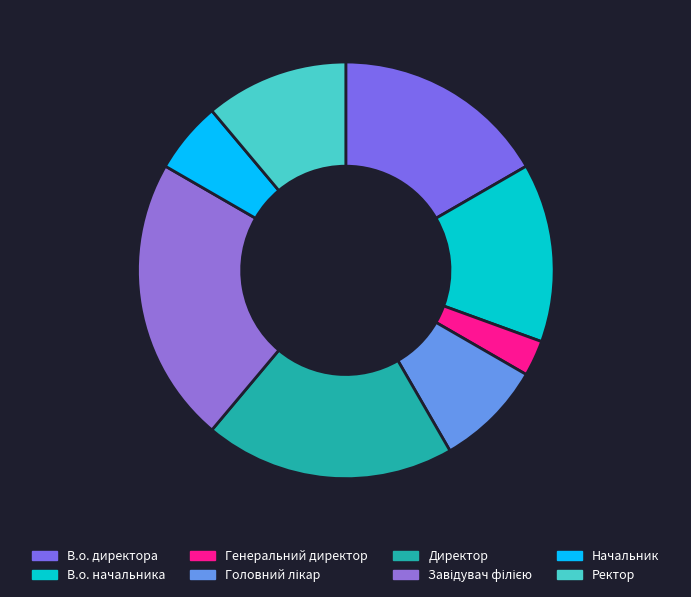

What percentage do Генеральний директор and Начальник together represent?

8.3%